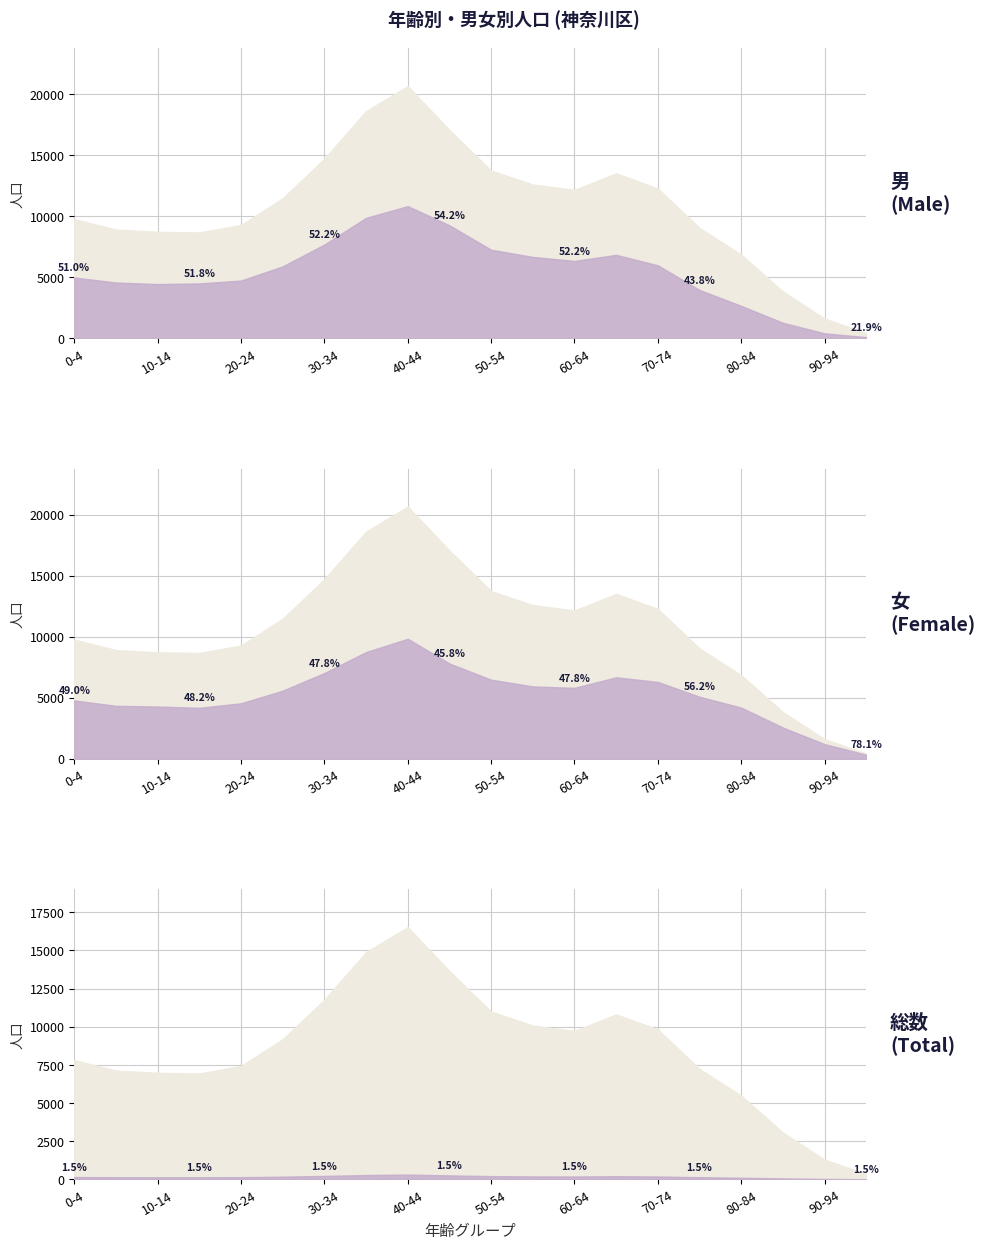

True or false: 男 and 女 cross at least once.

True